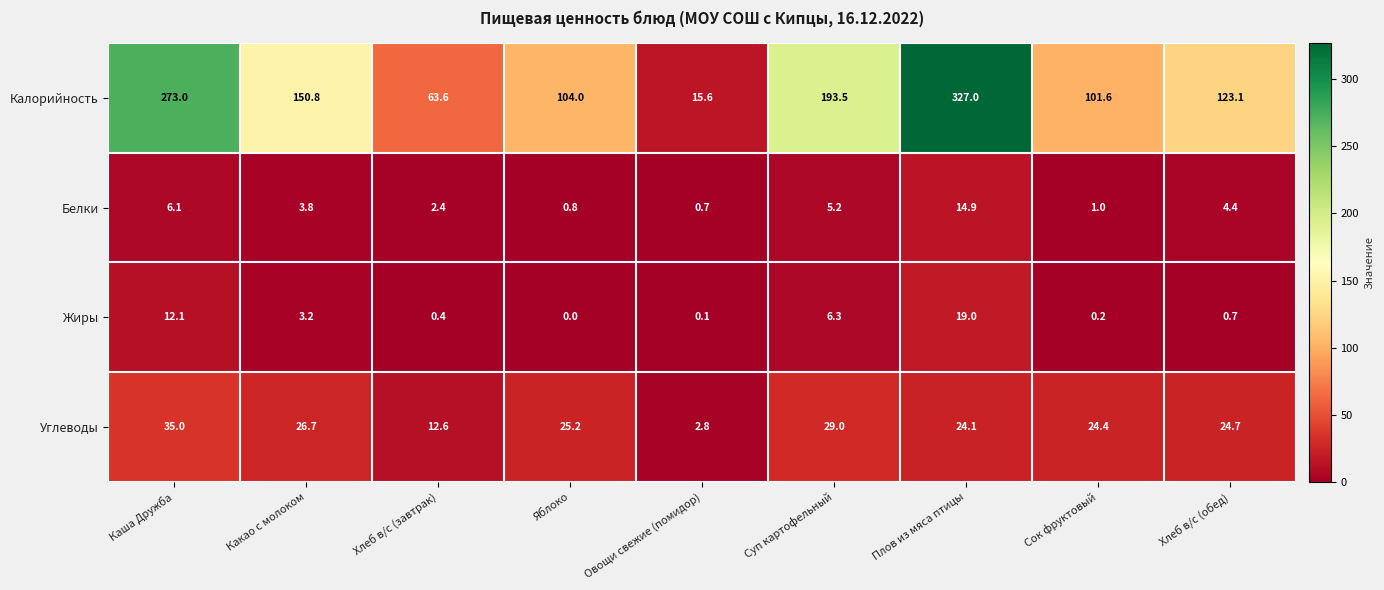

Is it true that Жиры equals 0.0 at Яблоко?

True